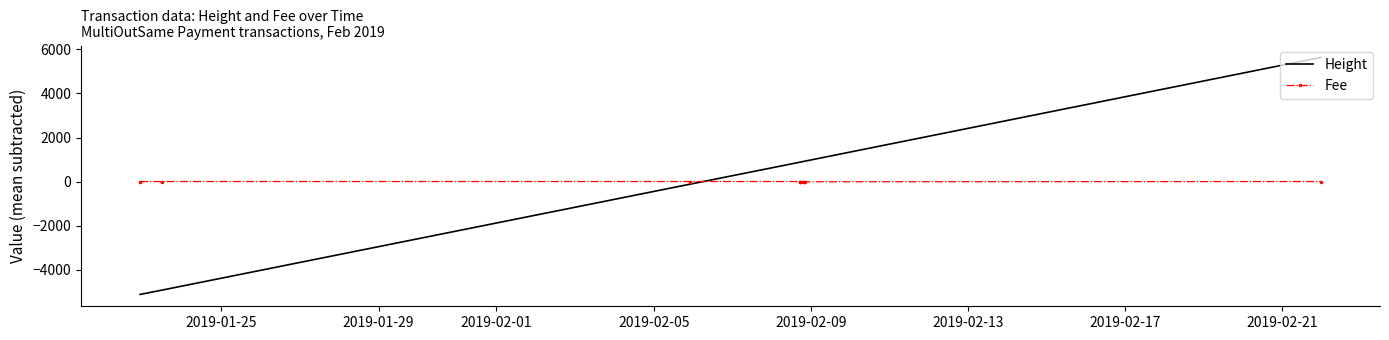

Which series has the widest spread of values?

Height